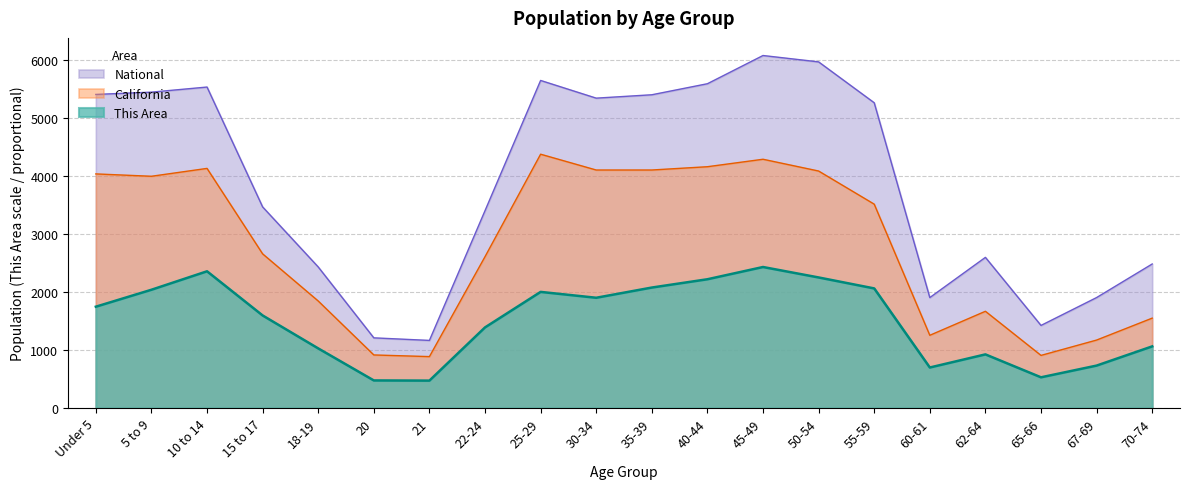

Rank the categories by This Area value from highest to lowest.

45-49, 10 to 14, 50-54, 40-44, 35-39, 55-59, 5 to 9, 25-29, 30-34, Under 5, 15 to 17, 22-24, 70-74, 18-19, 62-64, 67-69, 60-61, 65-66, 20, 21